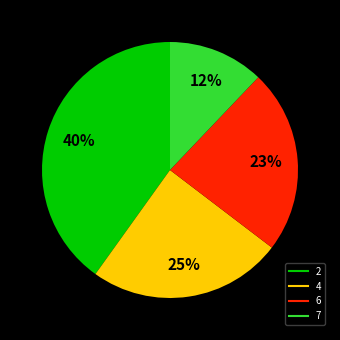

What is the ratio of the value at 6 to the value at 2?

0.6